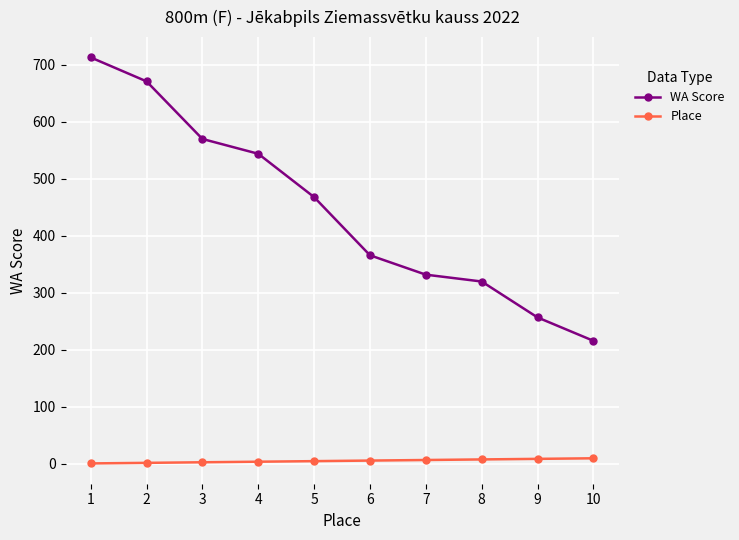

Is it true that Place equals 1 at 1?

True